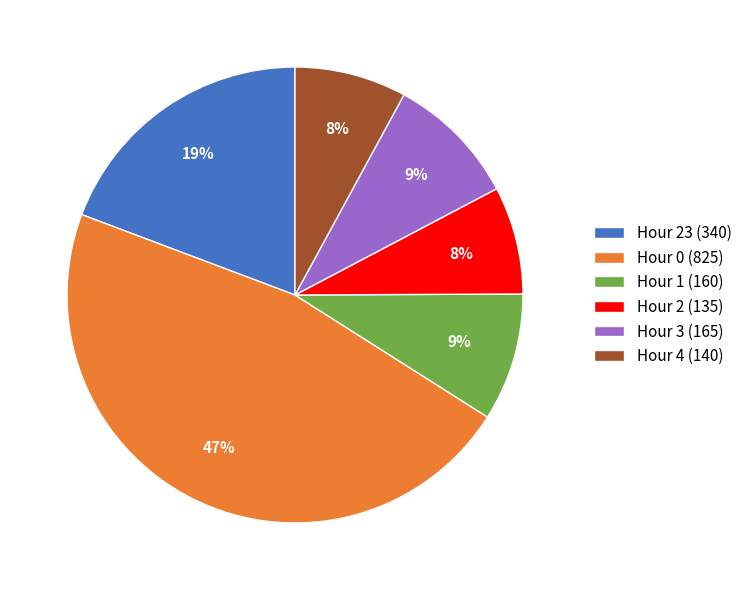

Which category has the biggest portion of the pie?

Hour 0 (825)